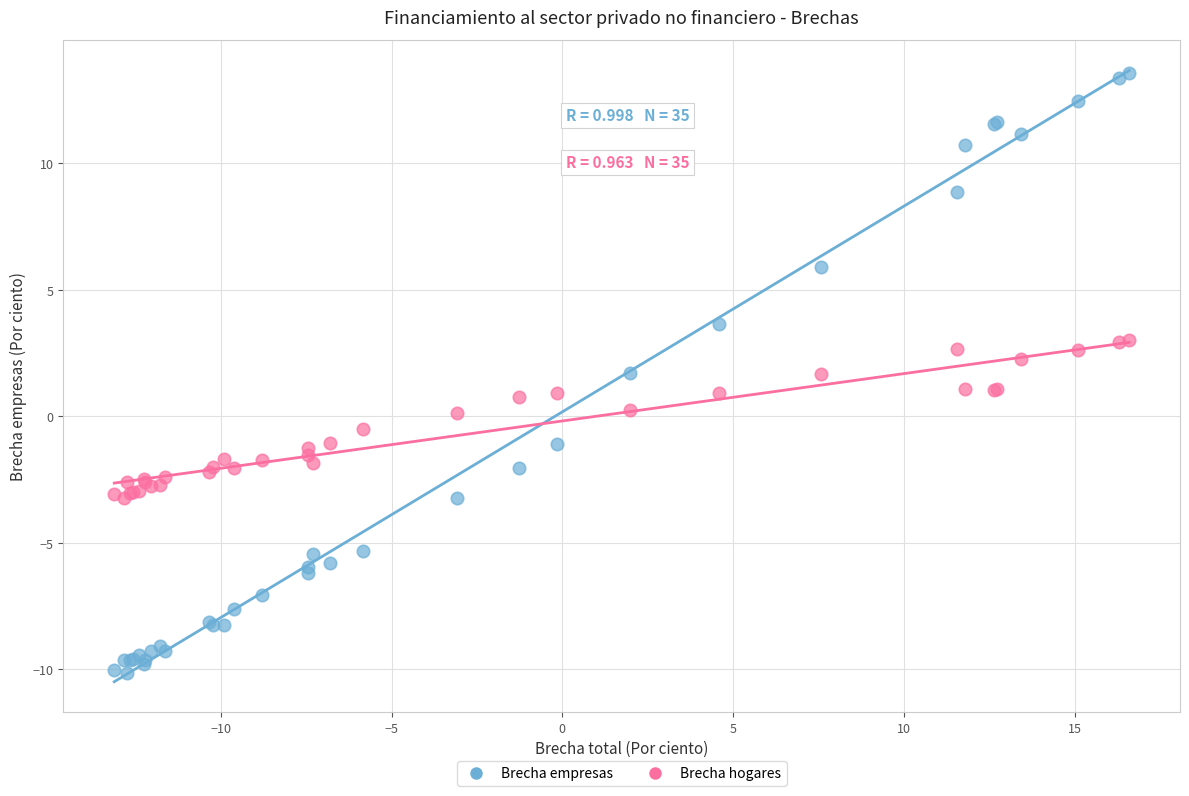

What is the X range (max minus min) for the scatter plot?

29.7